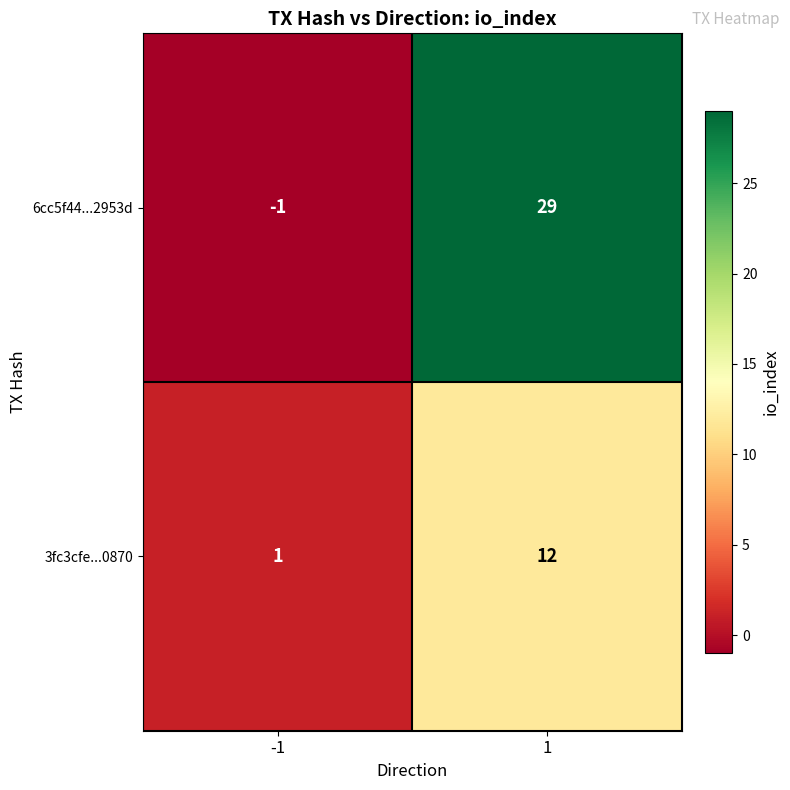

The value of 3fc3cfe...0870 at -1 is 1. True or false?

True